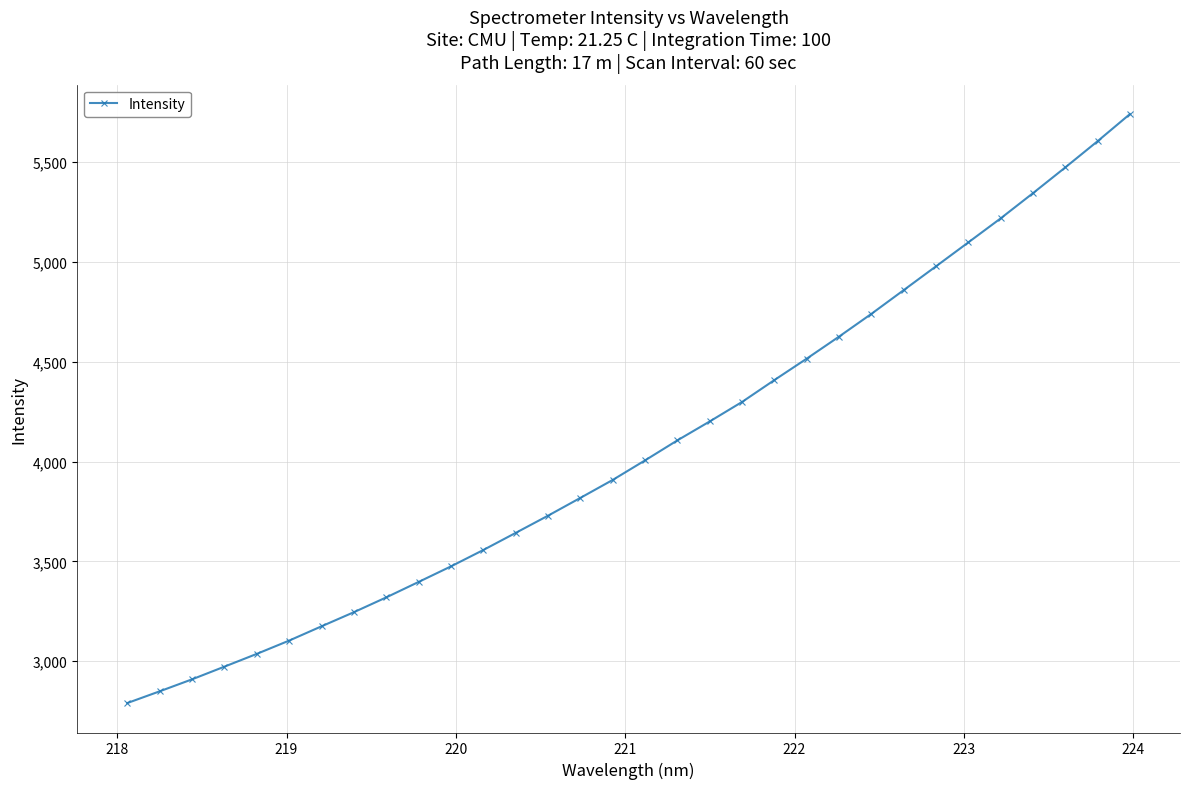

What is the minimum value shown in the chart?

2790.1